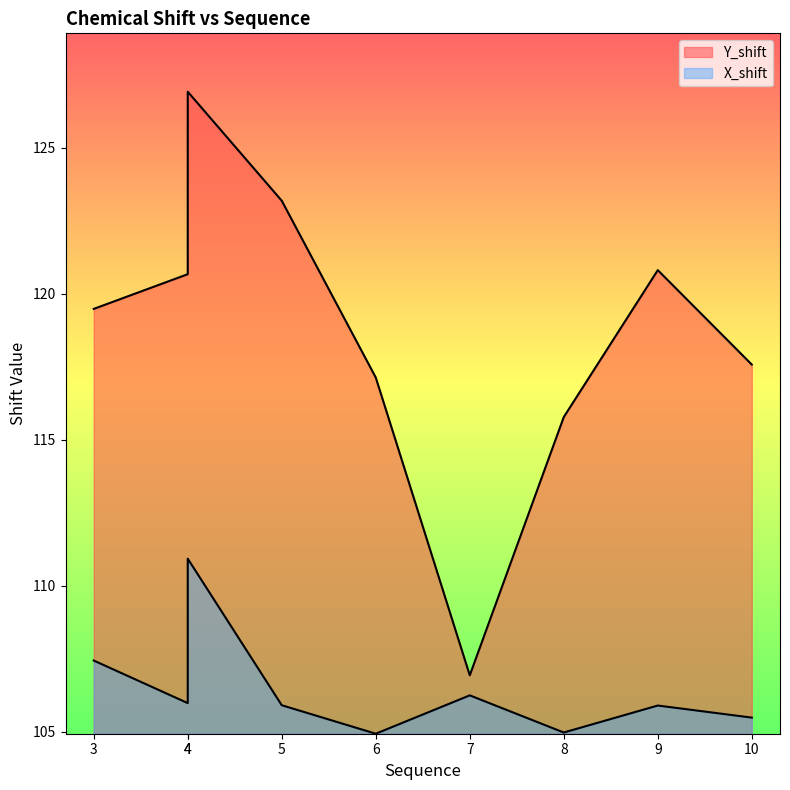

Is it true that X_shift equals 21.2 at 10?

False